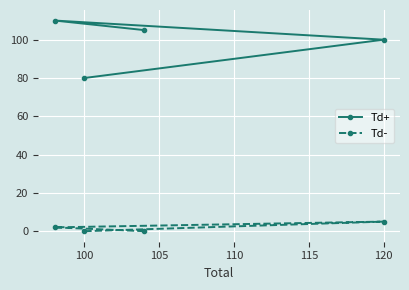

What is the spread (max minus min) of values at 120?

95